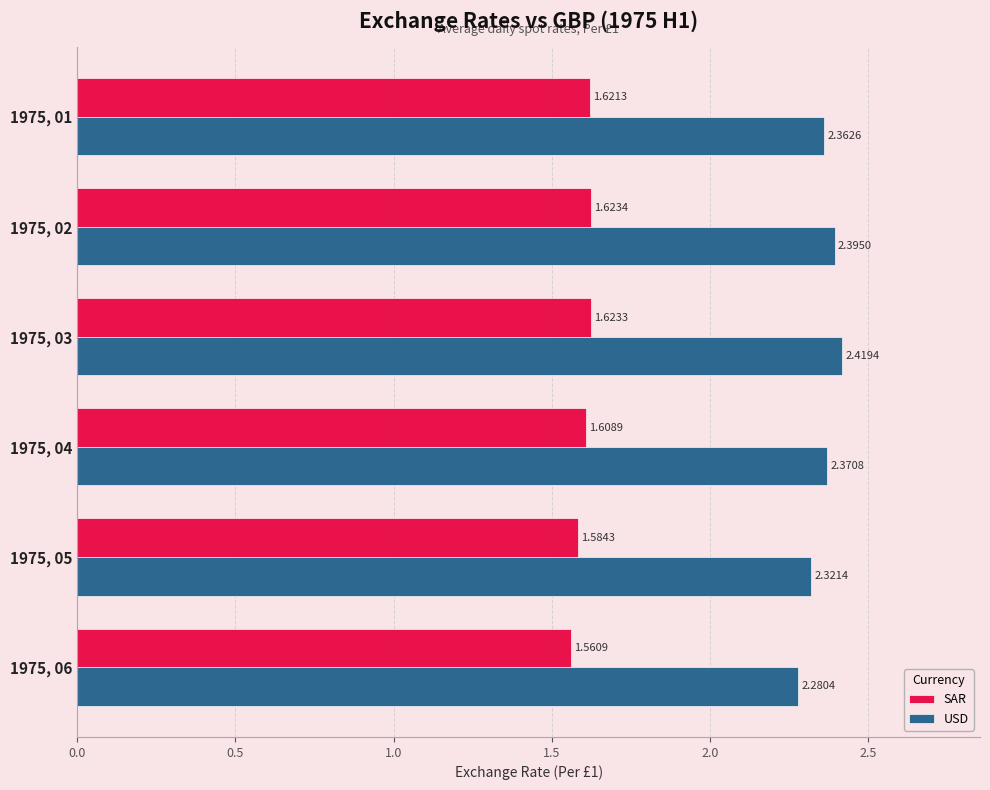

At how many categories does at least one series exceed 1?

6